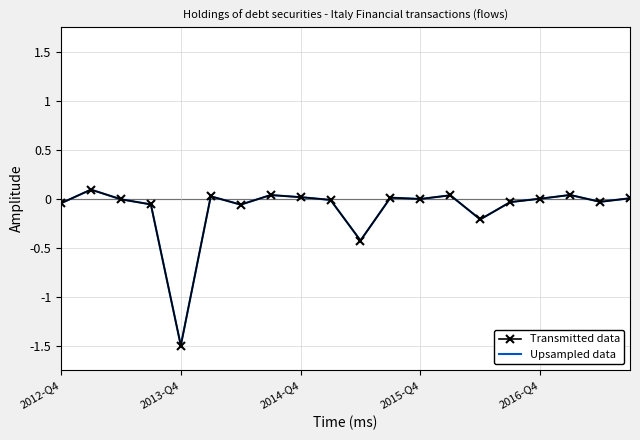

Where is the first local minimum?

2013-Q4